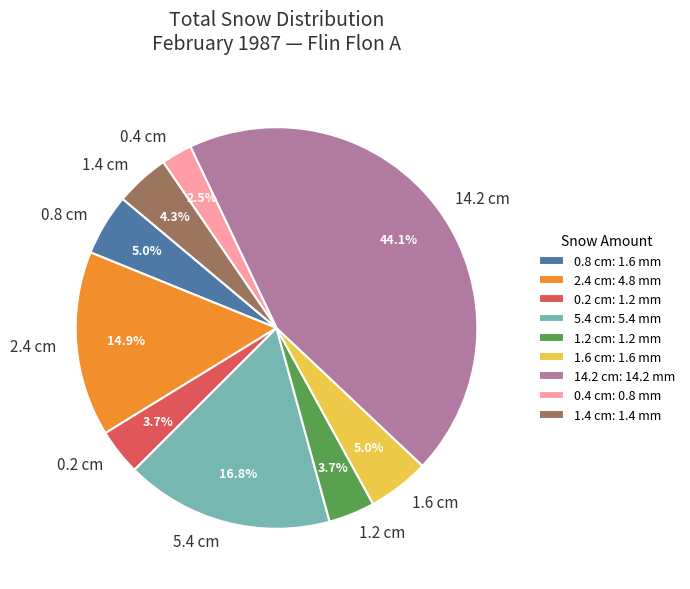

Approximately how many times larger is the value at 2.4 cm compared to 1.2 cm?

4.0